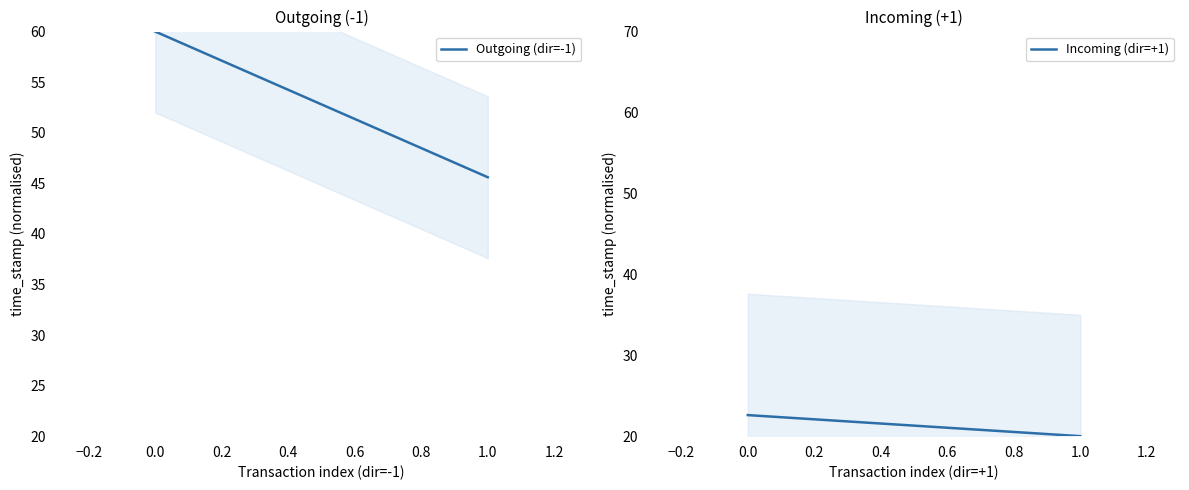

How many data points does each series have?

2